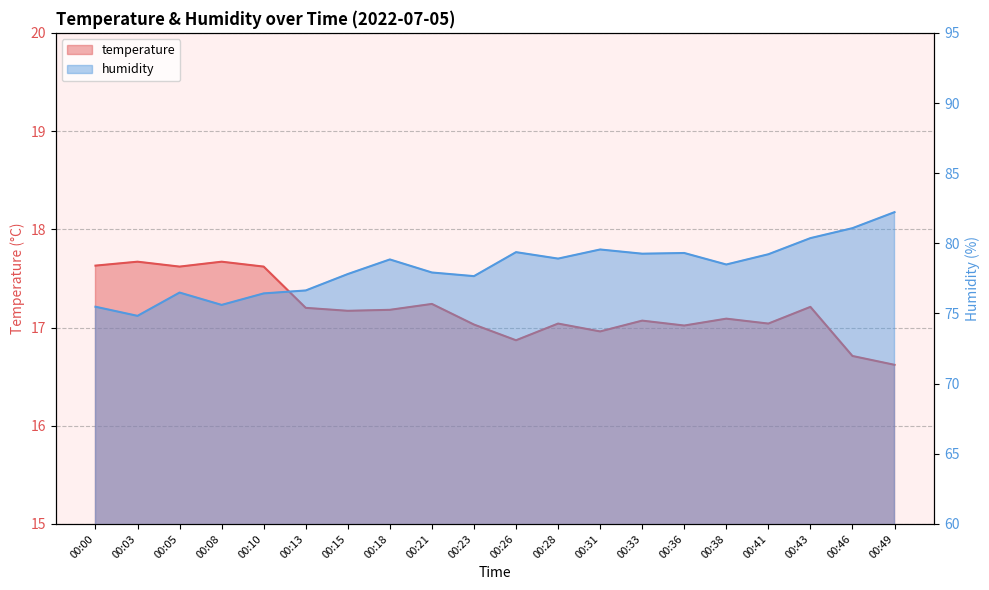

Rank the categories by temperature value from lowest to highest.

00:49, 00:46, 00:26, 00:31, 00:36, 00:23, 00:28, 00:41, 00:33, 00:38, 00:15, 00:18, 00:13, 00:43, 00:21, 00:05, 00:10, 00:00, 00:03, 00:08